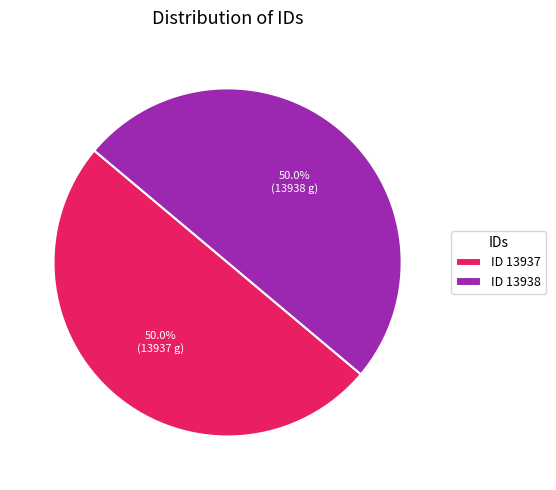

Approximately how many times larger is the value at ID 13937 compared to ID 13938?

1.0